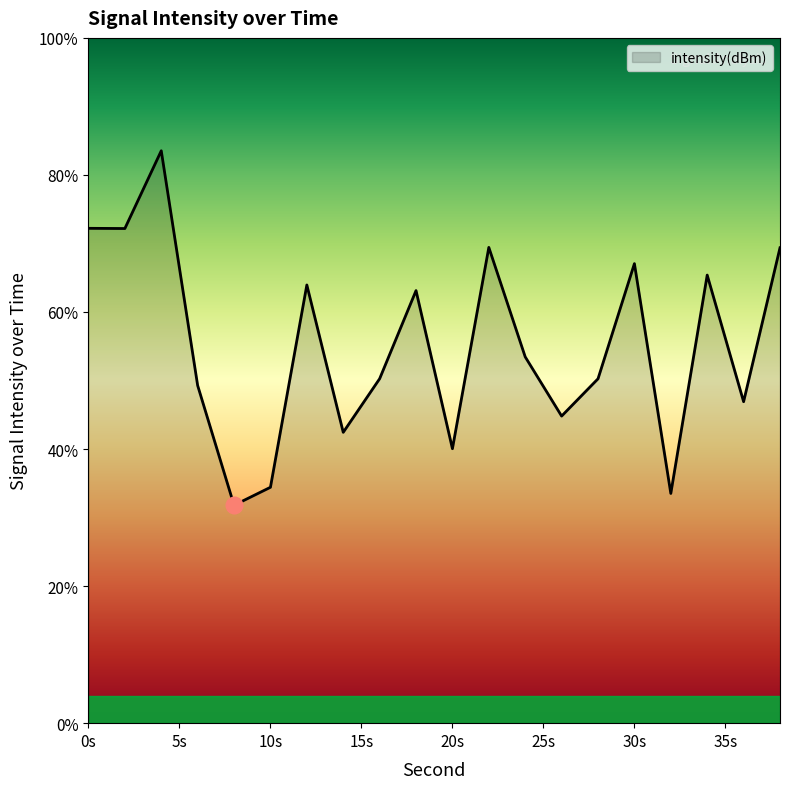

What is the smallest value displayed?

31.8